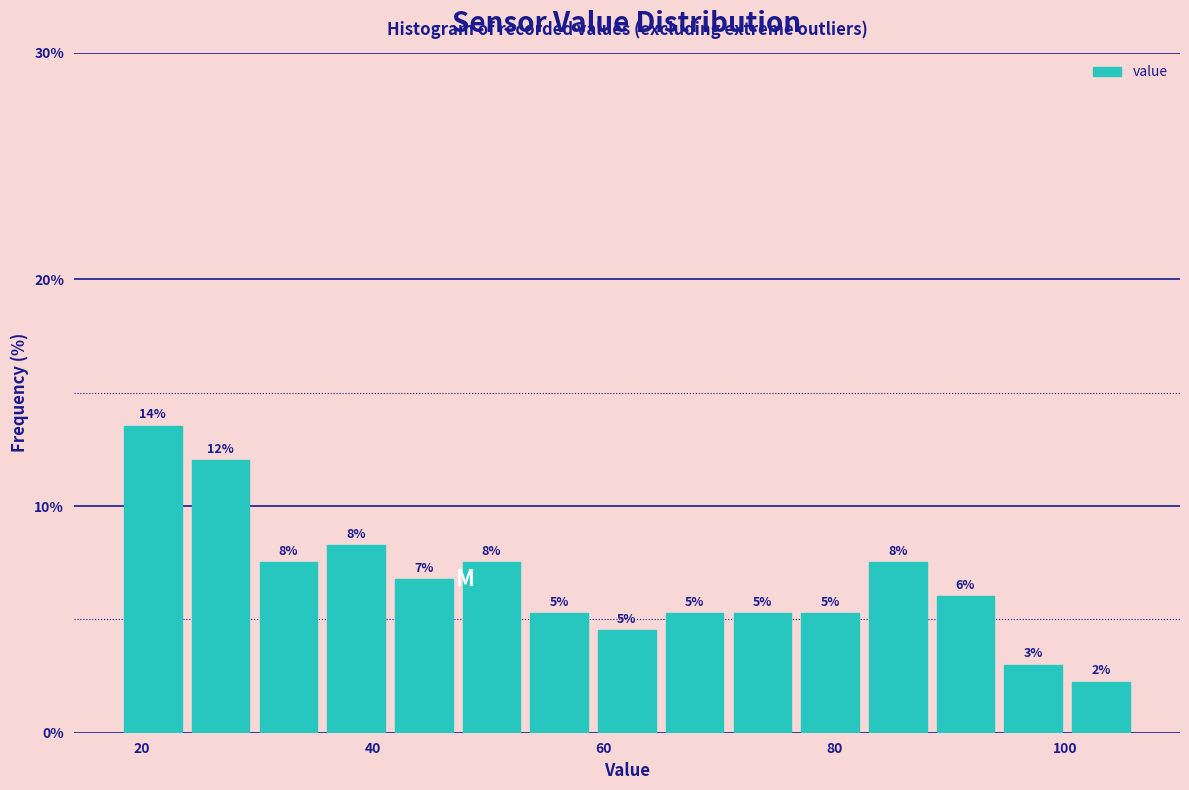

Around what value on the x-axis is the tallest bar? Give the approximate position of its centre, as read against the axis.

20